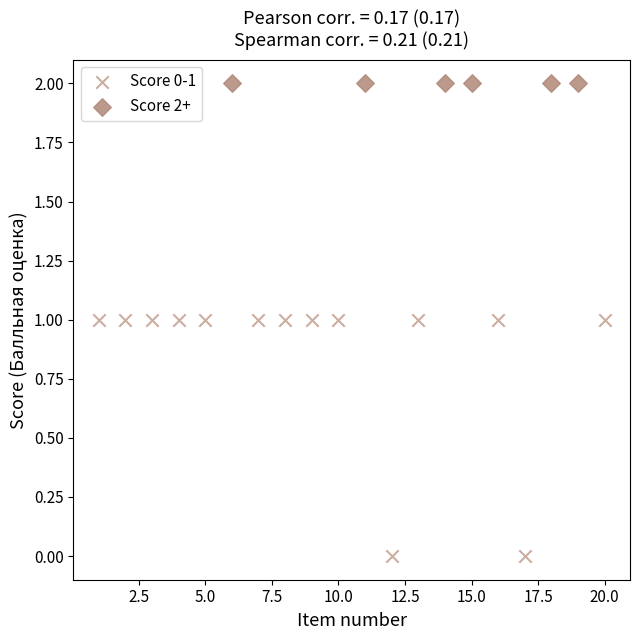

Which series contains the lowest Y value?

Score 0-1